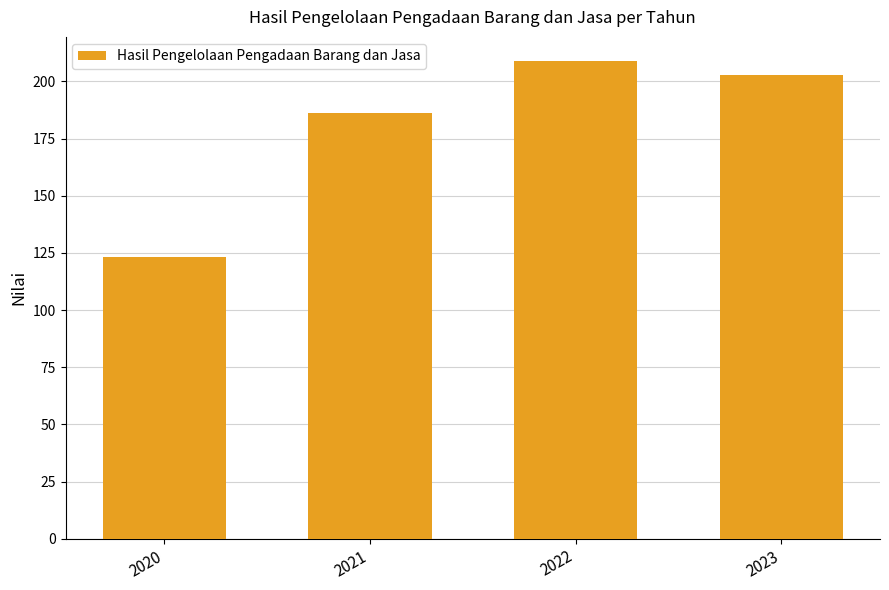

What is the difference between the second highest and minimum values?

80